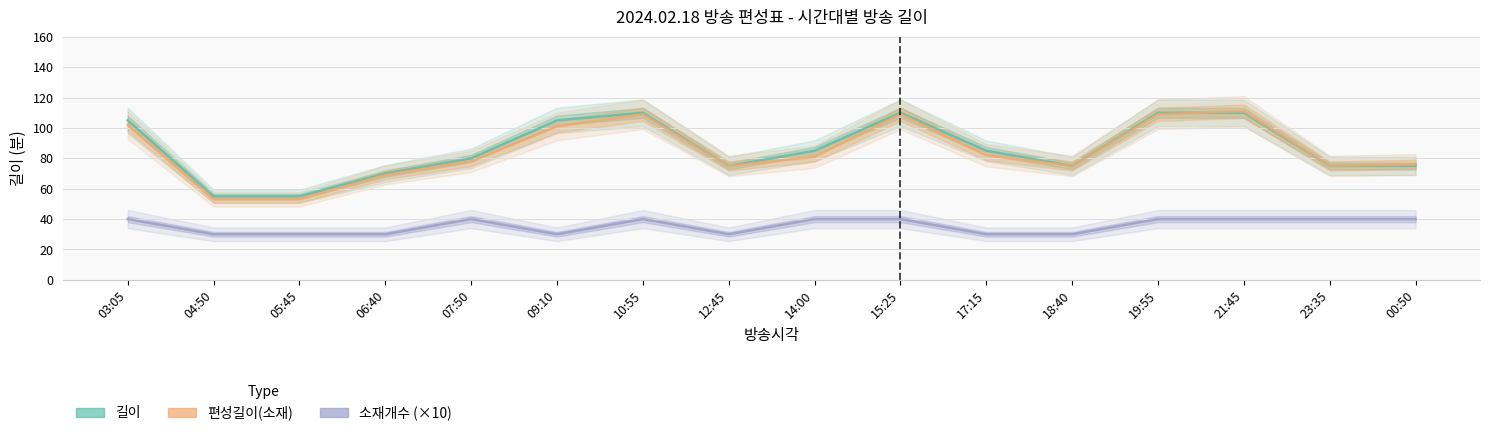

Where is 길이 nearest to the value 82?

07:50